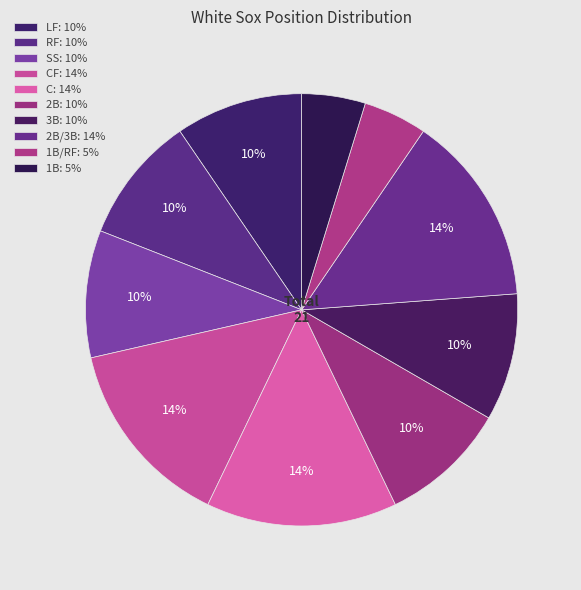

How many segments does this pie chart have?

10